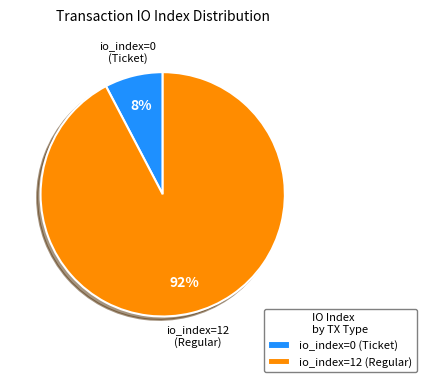

Which slice is the smallest?

io_index=0 (Ticket)